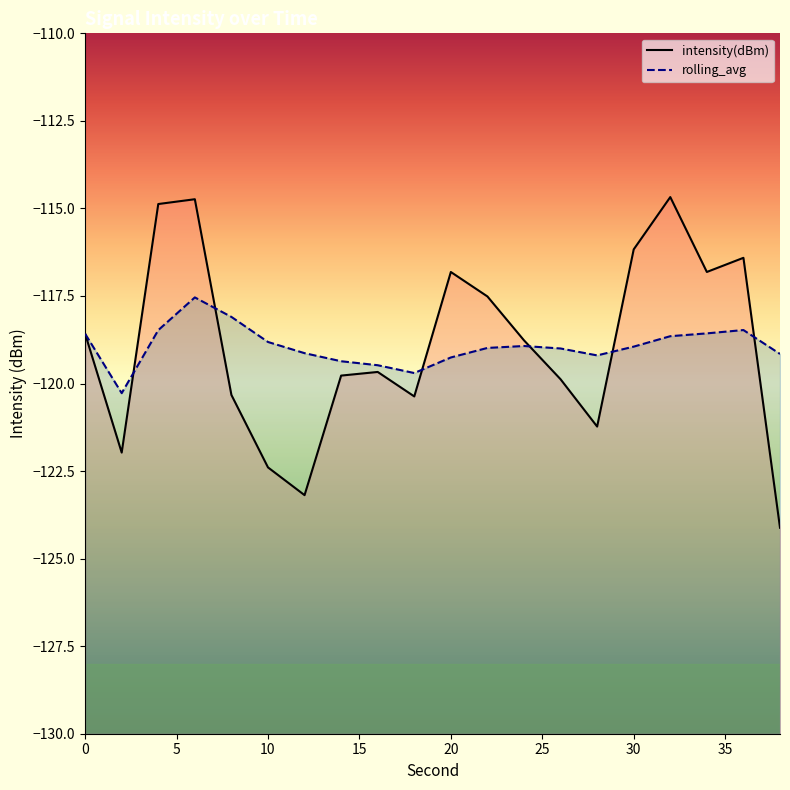

Which series has the largest range (max minus min)?

intensity(dBm)